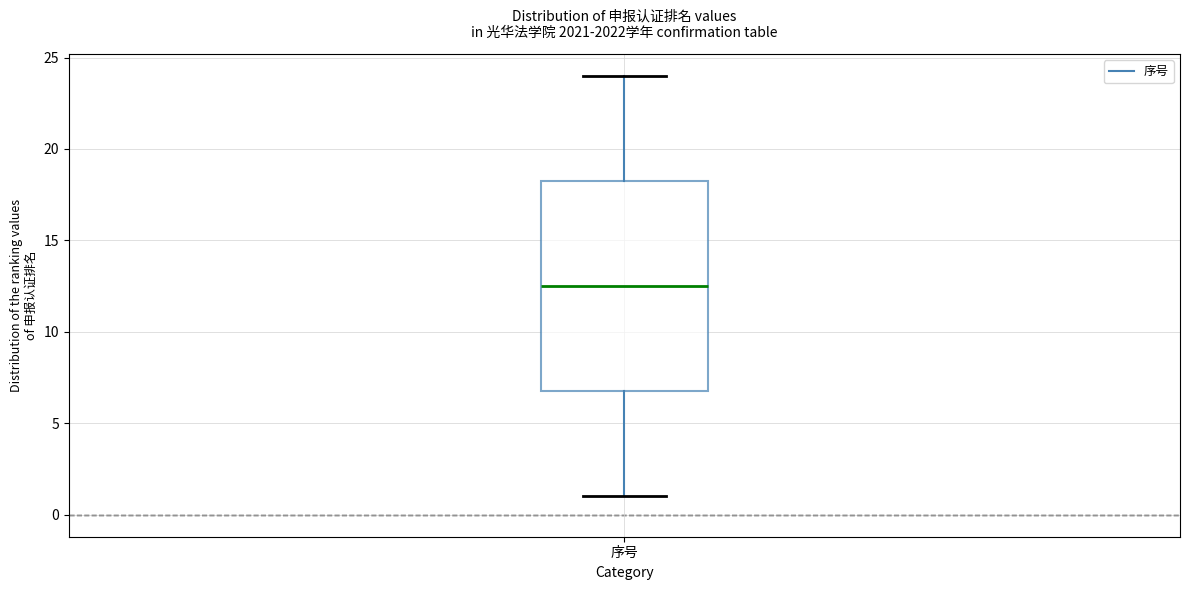

Transcribe this box plot: give where the median line is, the range the box spans, and where the two whiskers end, as read against the y-axis. The values are not printed on the chart, so give them approximately, as read against the axis.

median 12.5, box 7.0 to 18.5, whiskers 1.0 to 24.0